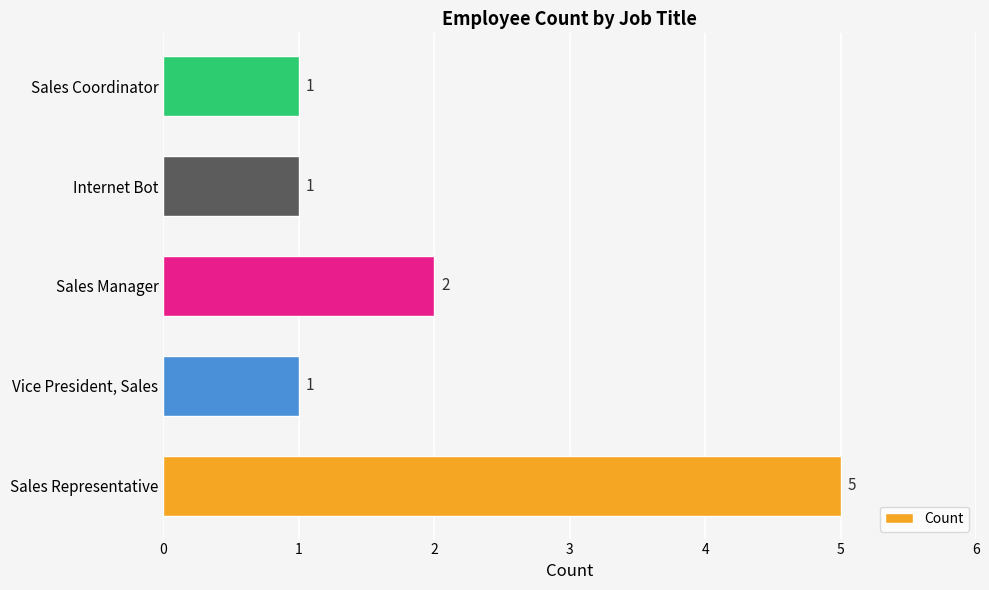

What is the change in value from Vice President, Sales to Sales Manager?

+1